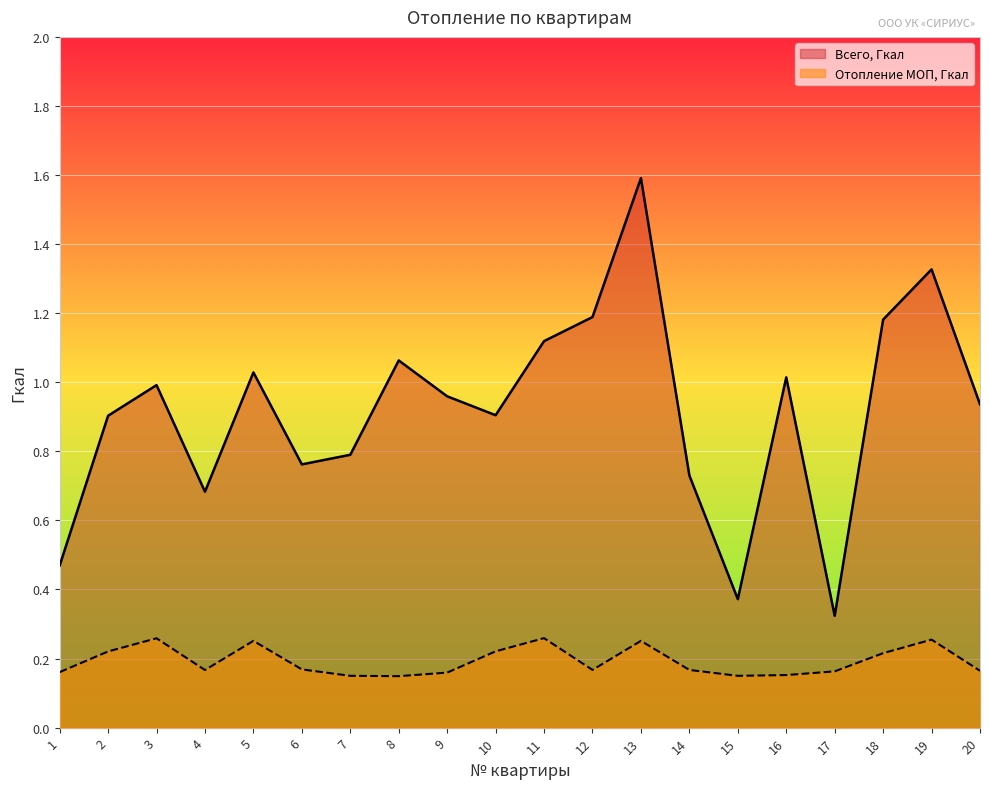

At 6, list the series in order from smallest to largest.

Отопление МОП, Гкал, Всего, Гкал